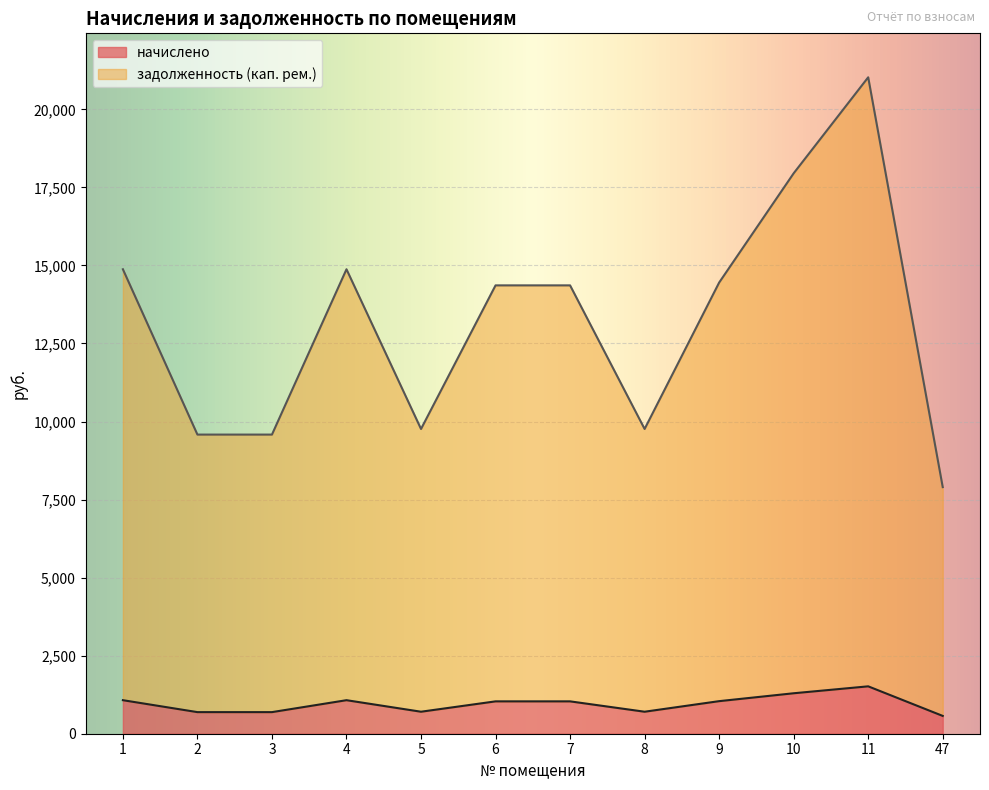

Reading left to right, extract all data points from this chart.

начислено: 1=1074.1	2=691.7	3=691.7	4=1074.1	5=704.7	6=1036.8	7=1036.8	8=704.7	9=1043.3	10=1296.0	11=1517.9	47=570.2
задолженность (кап. рем.): 1=14877.7	2=9581.9	3=9581.9	4=14877.7	5=9761.4	6=14361.6	7=14361.6	8=9761.4	9=14451.4	10=17952.0	11=21026.3	47=7898.9